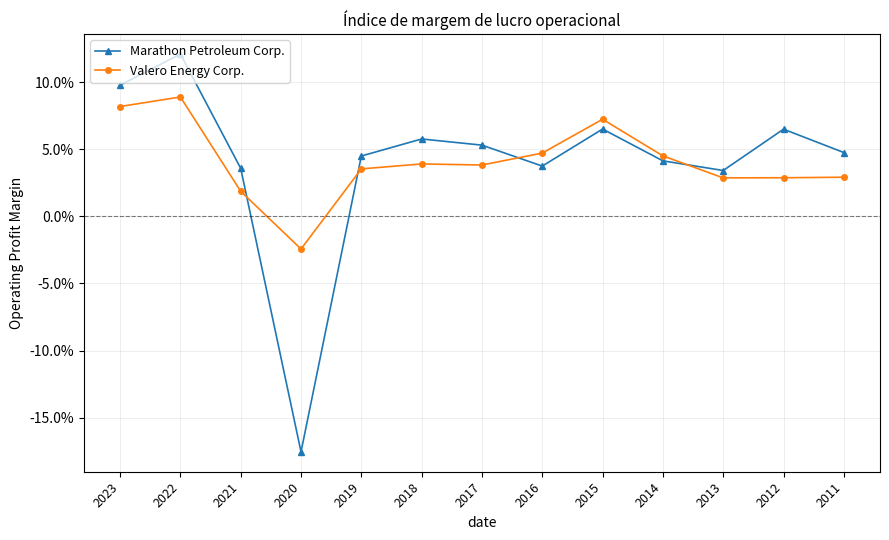

Which series has the largest total across all categories?

Valero Energy Corp.